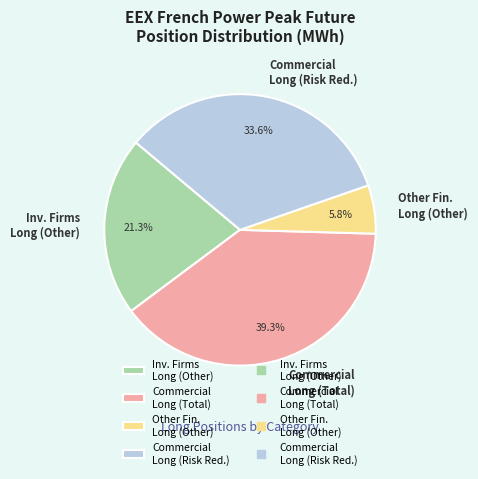

To the nearest percent, what is the average slice percentage?

25%